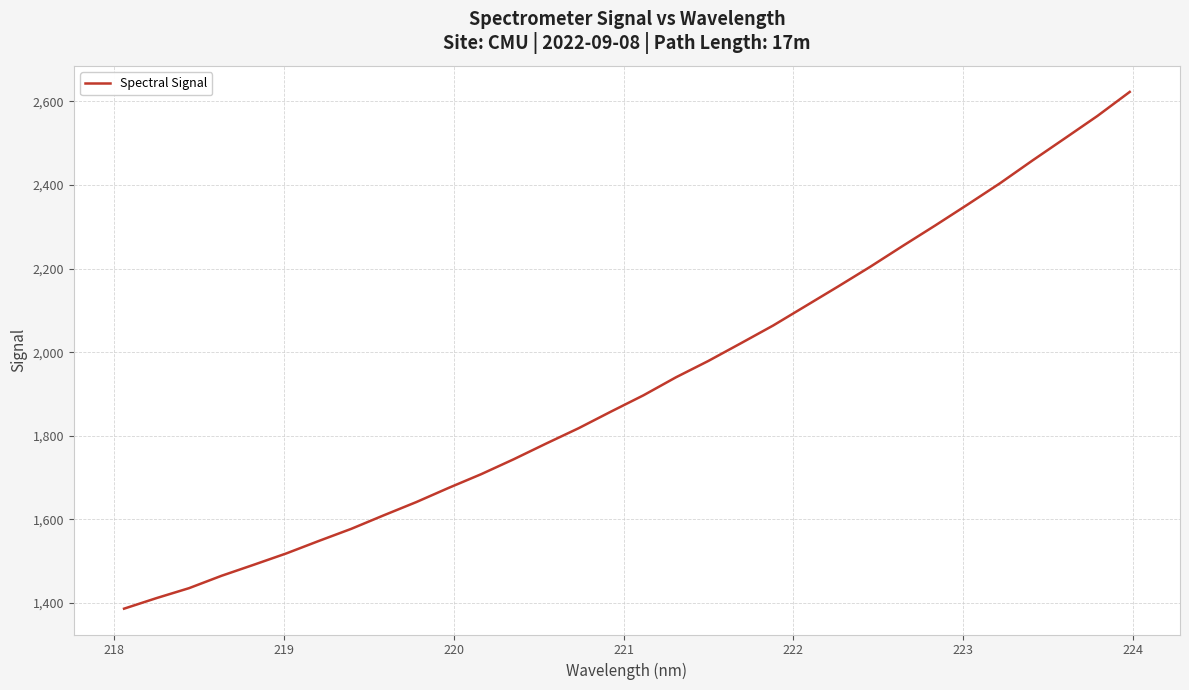

What is the smallest value displayed?

1386.3